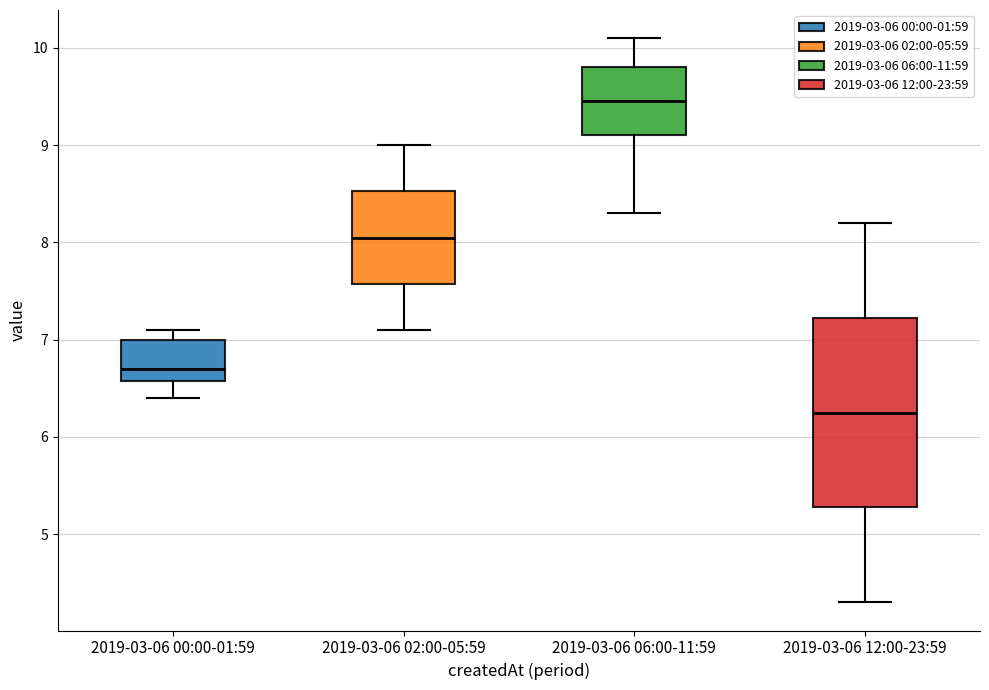

Reading left to right, transcribe this box plot: for each box, give where its median line is, the range the box spans, and where its two whiskers end, as read against the y-axis. The values are not printed on the chart, so give them approximately, as read against the axis.

2019-03-06 00:00-01:59: median 6.7, box 6.6 to 7.0, whiskers 6.4 to 7.1
2019-03-06 02:00-05:59: median 8.1, box 7.6 to 8.5, whiskers 7.1 to 9.0
2019-03-06 06:00-11:59: median 9.5, box 9.1 to 9.8, whiskers 8.3 to 10.1
2019-03-06 12:00-23:59: median 6.3, box 5.3 to 7.2, whiskers 4.3 to 8.2